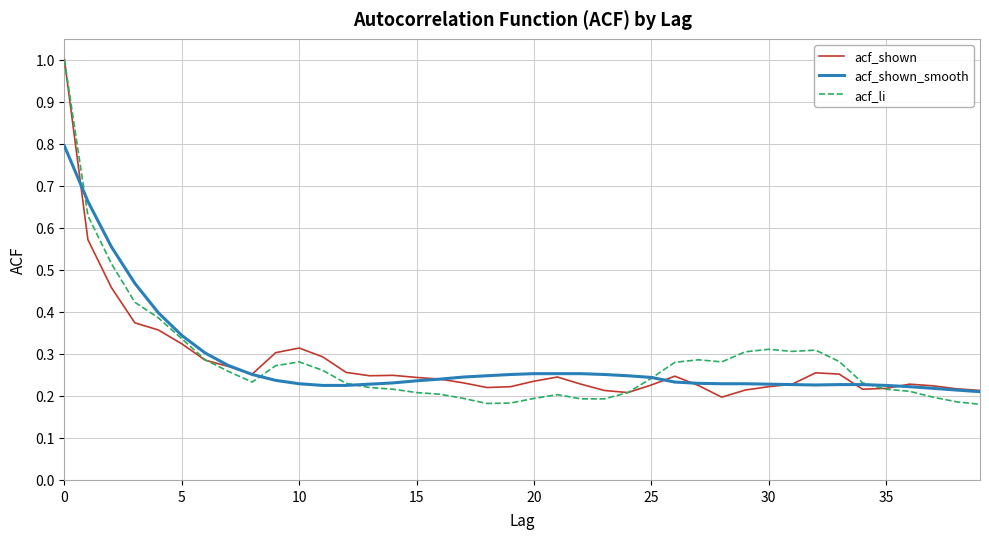

What is the greatest value displayed?

1.0